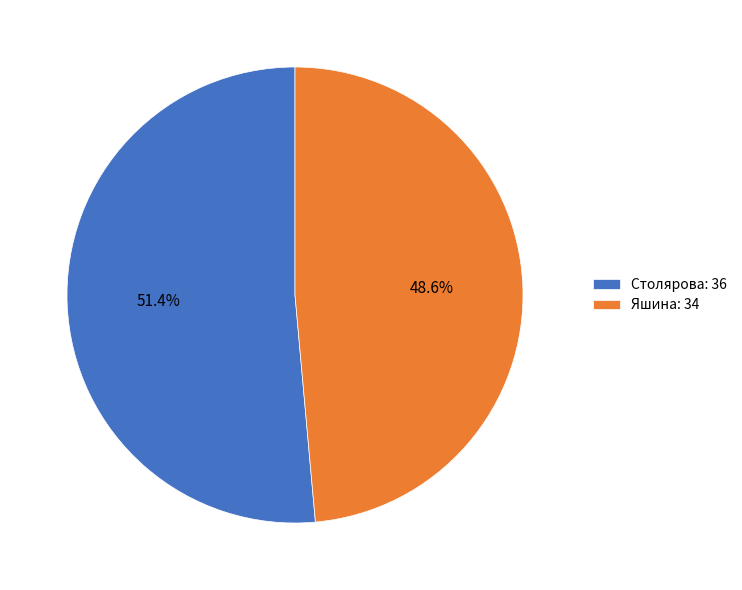

To the nearest percent, what portion does Столярова represent?

51%